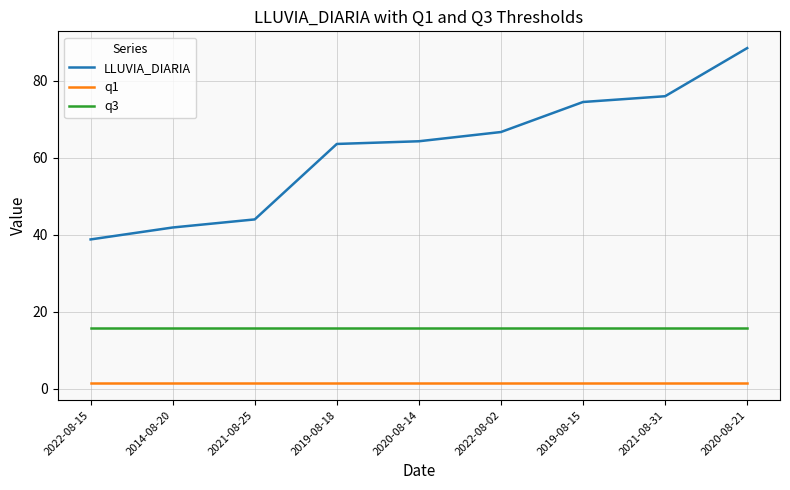

What are all the series names shown in the legend?

LLUVIA_DIARIA, q1, q3